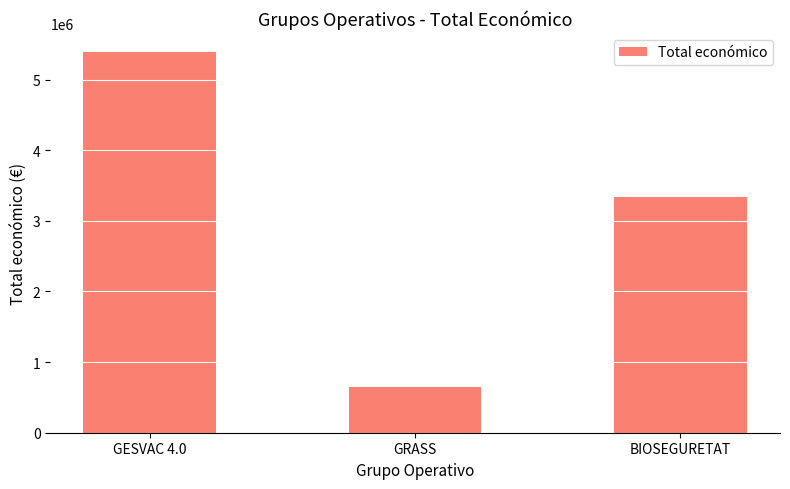

Which has a higher value, BIOSEGURETAT or GESVAC 4.0?

GESVAC 4.0